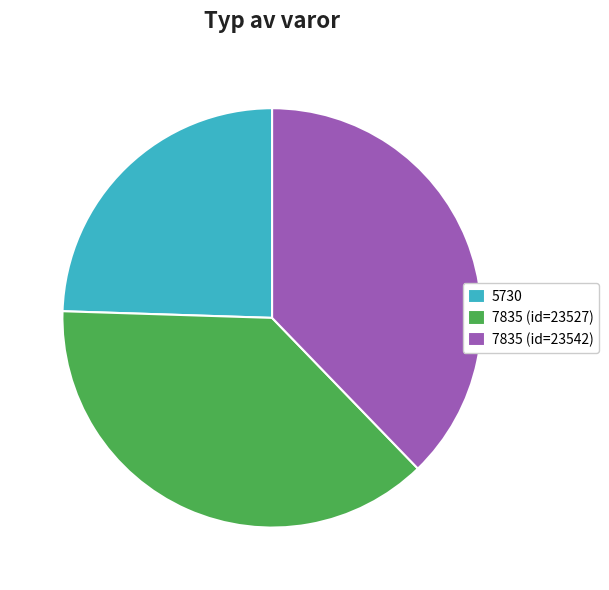

Is there any slice that represents more than half of the pie?

No